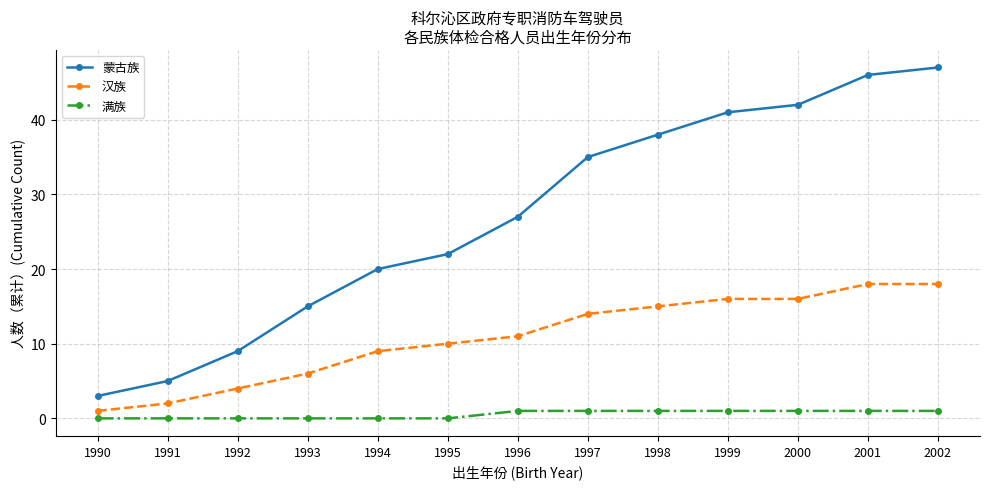

Rank the series by their average value, from highest to lowest.

蒙古族, 汉族, 满族